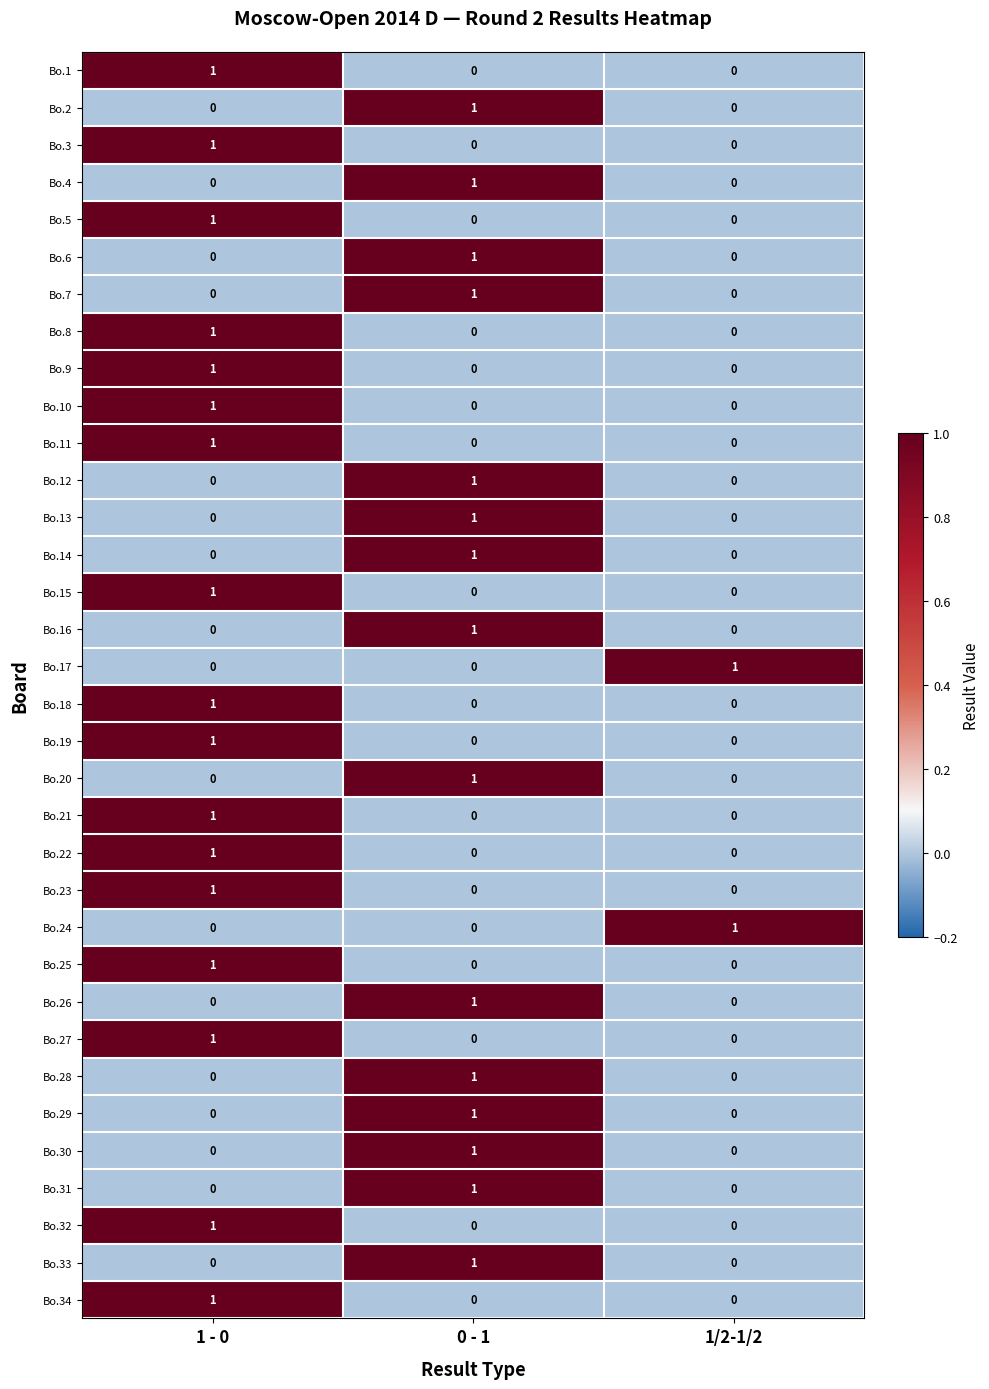

How many Bo.17 values are between 0 and 1?

3